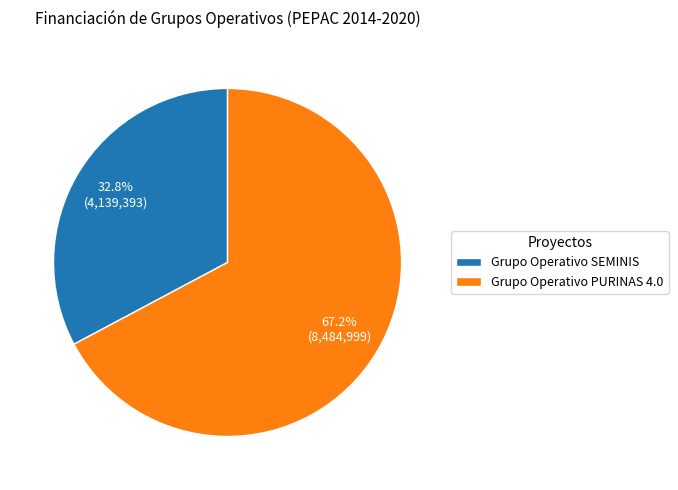

Which category accounts for the majority?

Grupo Operativo PURINAS 4.0